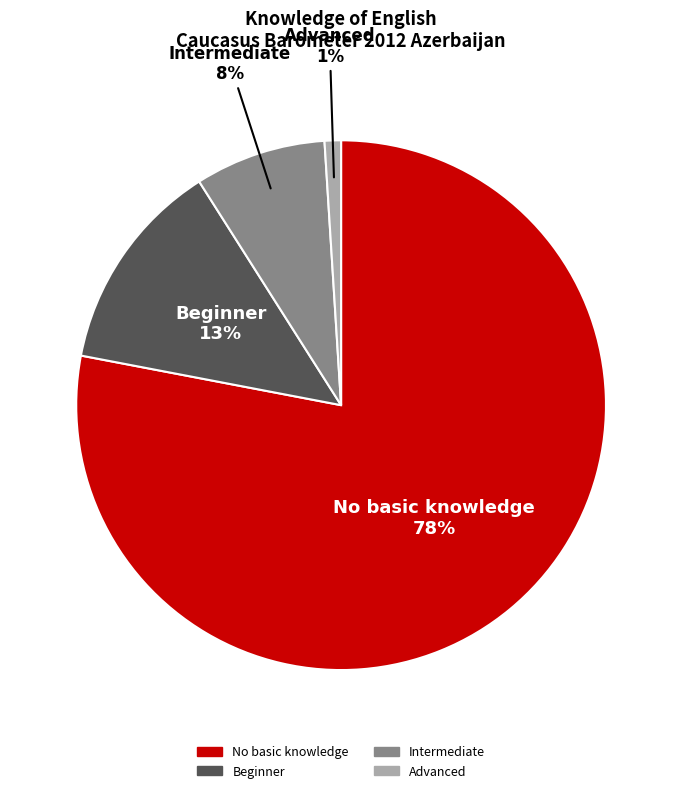

Is there a majority slice in this chart?

Yes